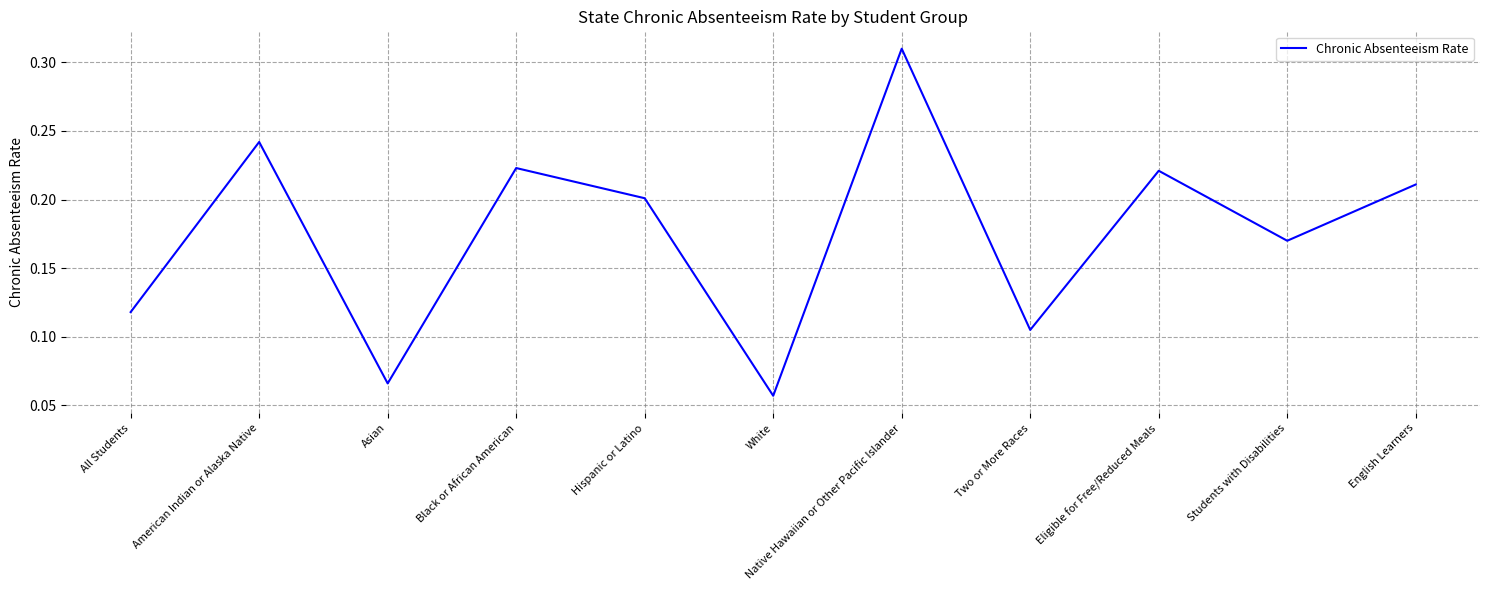

At which category does the chart reach its peak across all series?

Native Hawaiian or Other Pacific Islander